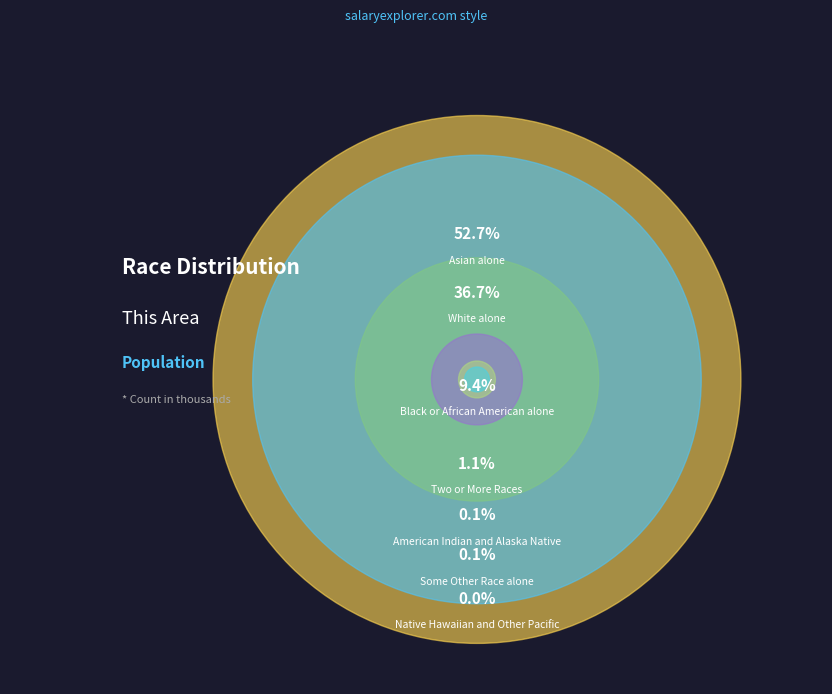

To the nearest percent, what is the difference between the largest and smallest slice percentages?

53%